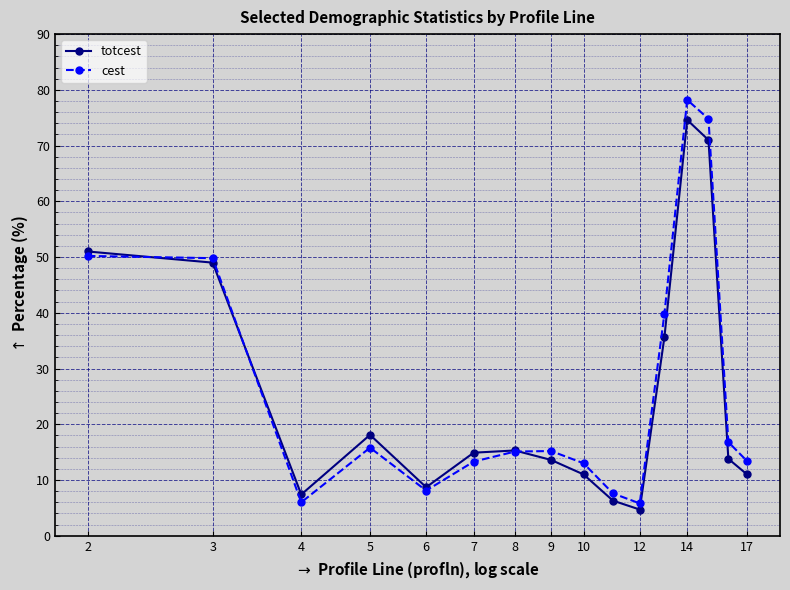

What is the highest value of the cest series?

78.2